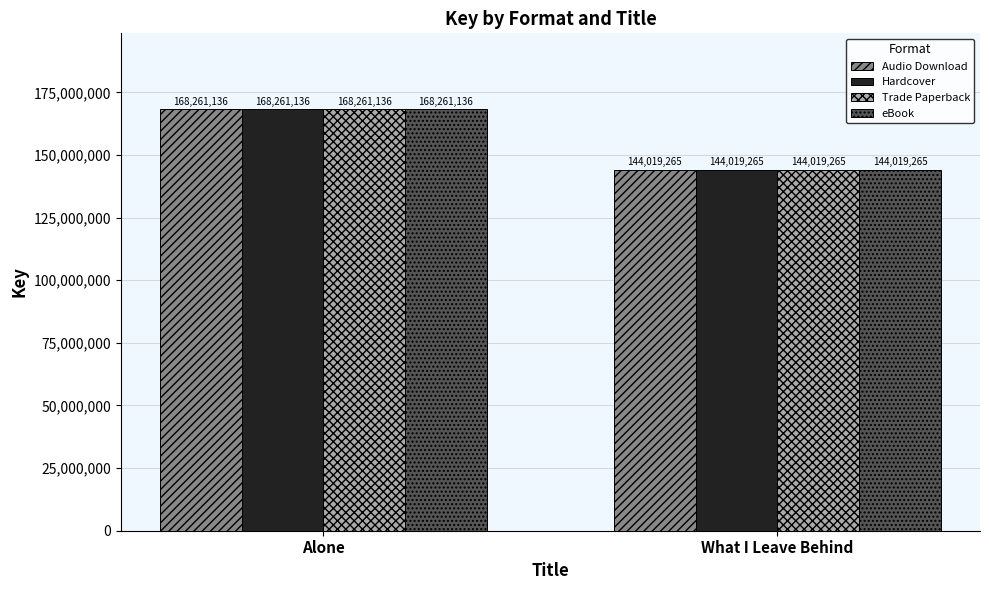

Does the chart contain stacked bars?

No